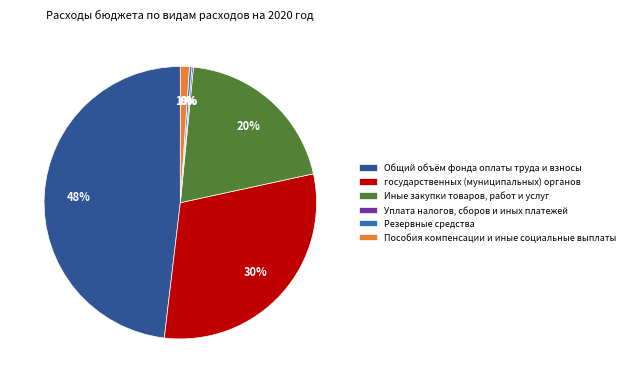

The Общий объём фонда оплаты труда и взносы slice represents 38% of the pie. True or false?

False